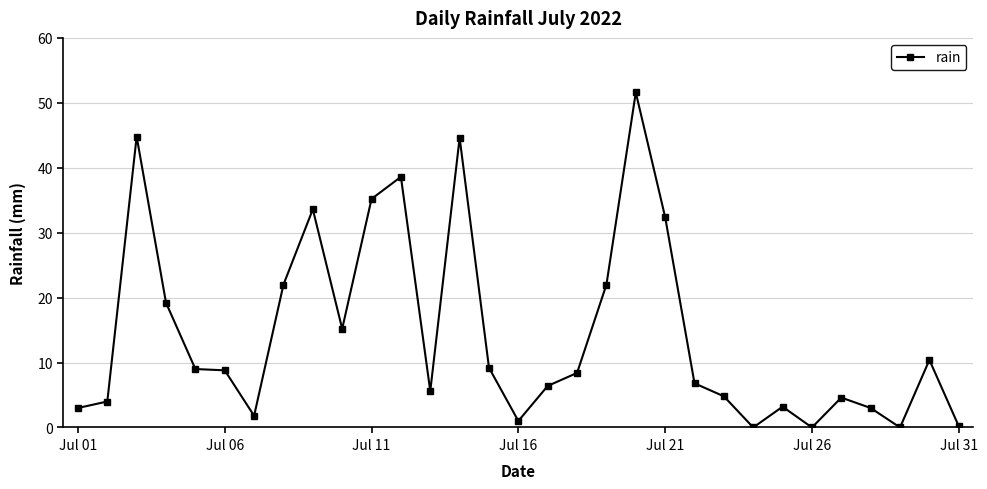

What is the difference between the maximum and minimum values?

51.6